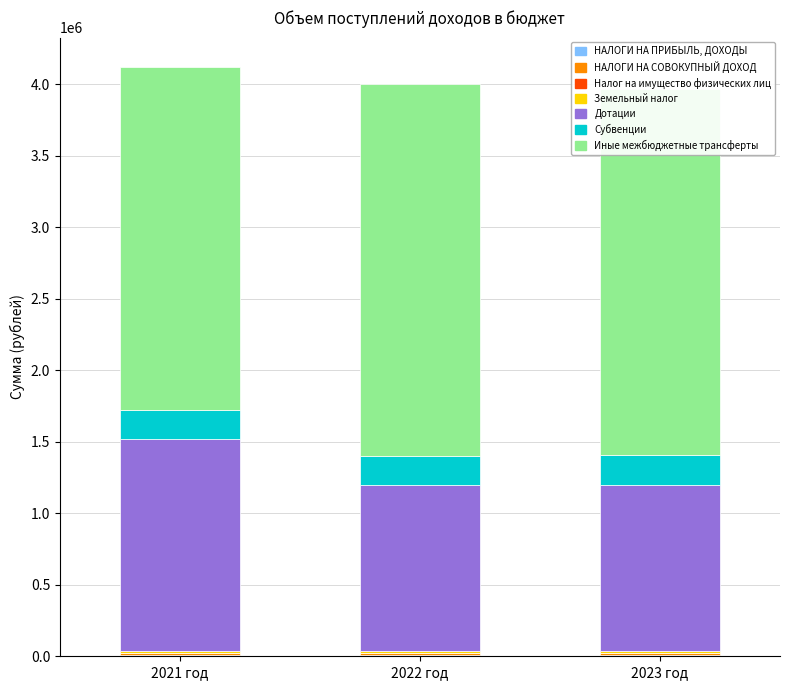

Are the bars grouped side by side (vs. stacked)?

No